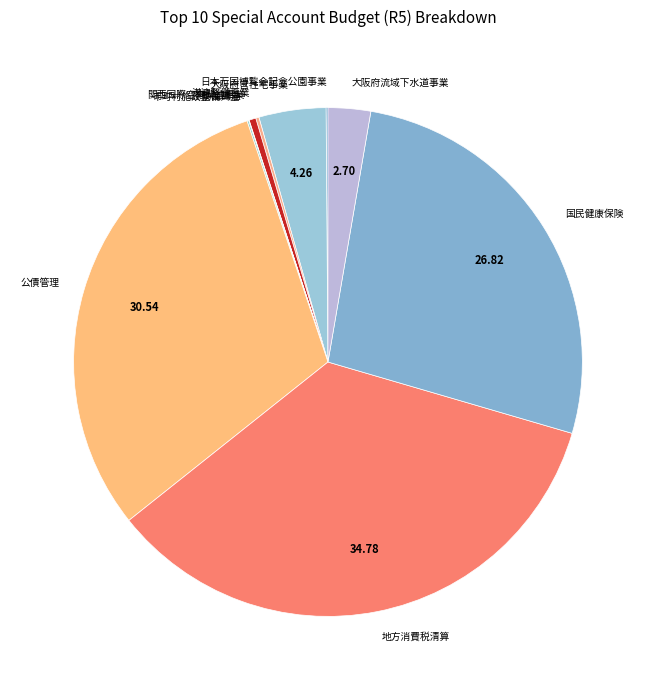

Is there any slice that represents more than half of the pie?

No